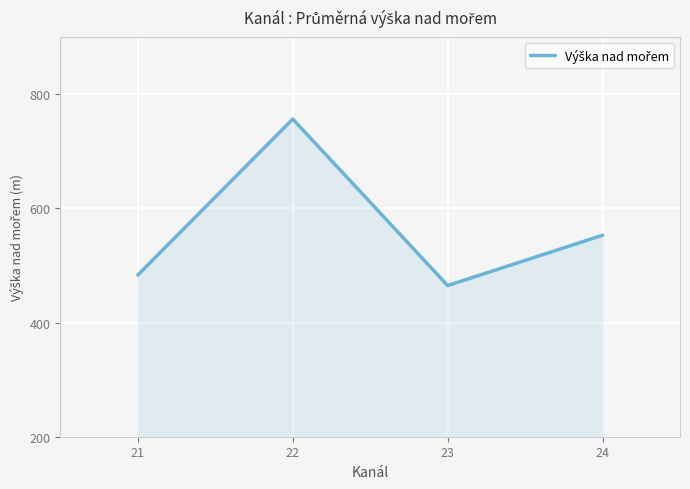

Reading left to right, extract all data points from this chart.

21=483.4	22=756.6	23=464.9	24=553.0